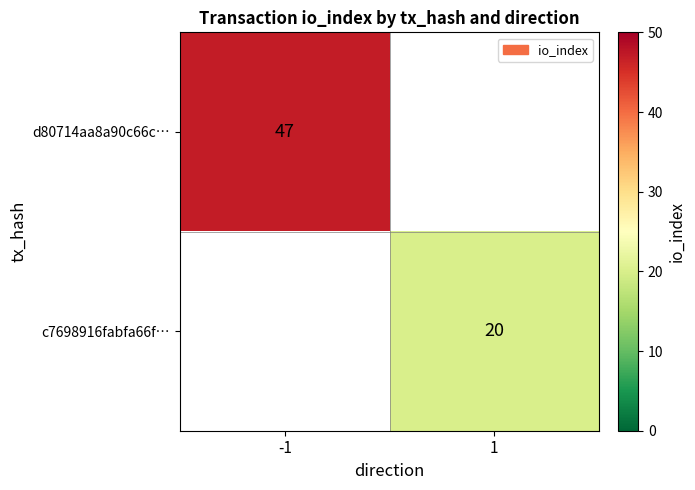

The value of d80714aa8a90c66c… at -1 is 70.9. True or false?

False